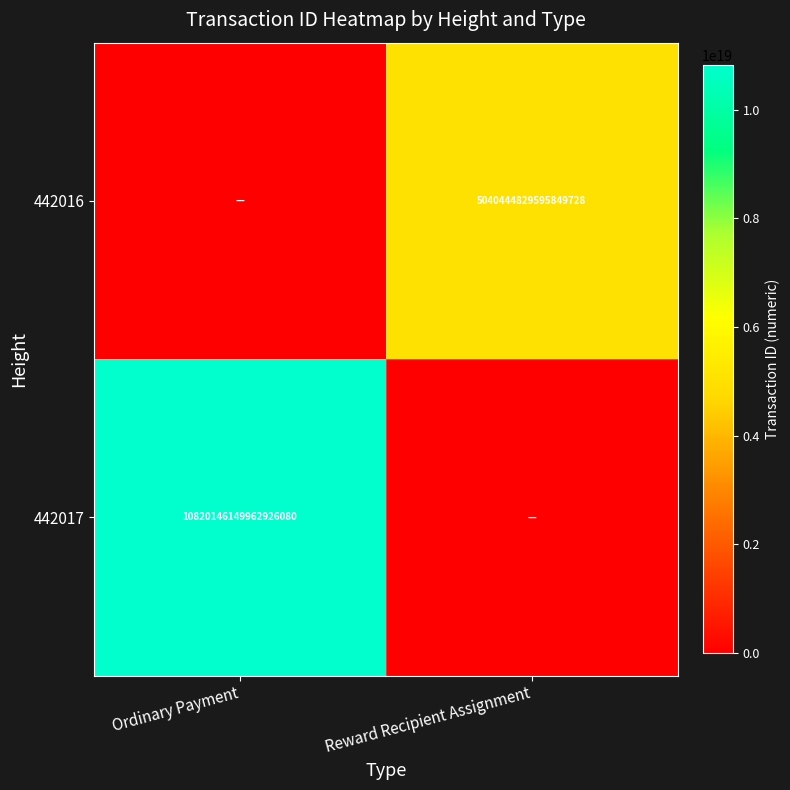

The 442017 series shows 10820146149962926080 at Ordinary Payment. True or false?

True